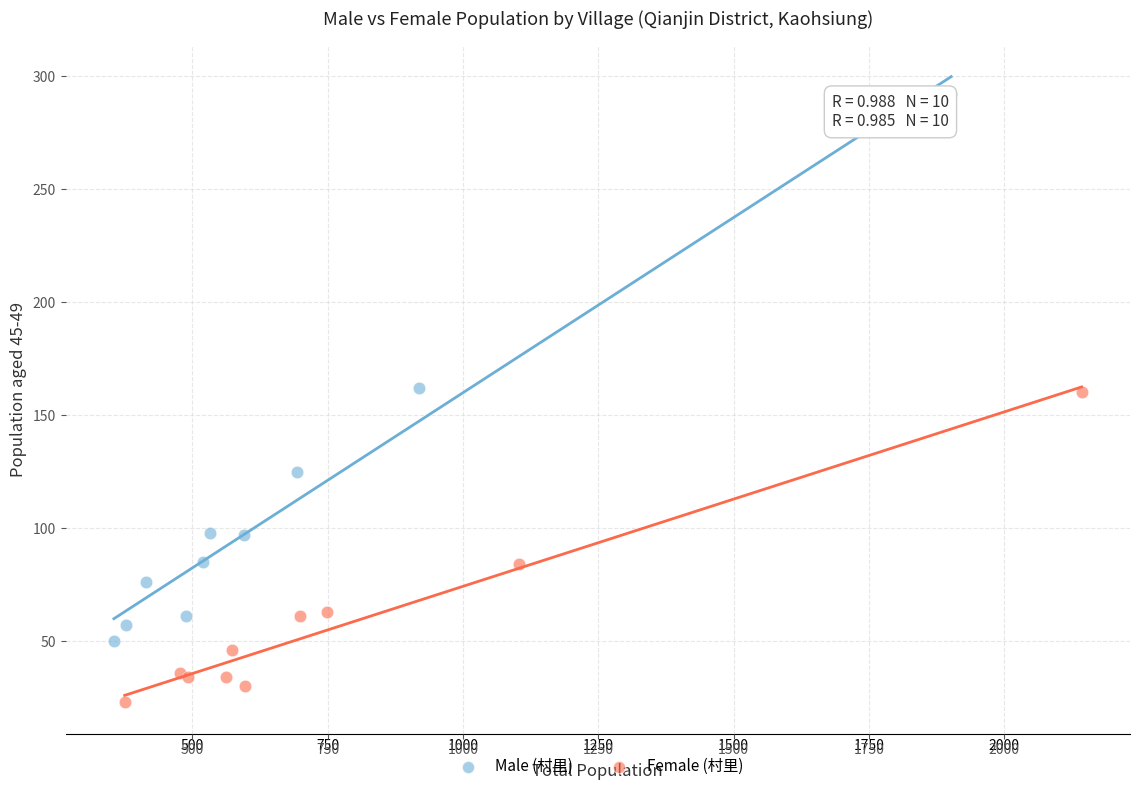

Which series reaches the minimum Y coordinate?

Female (村里)